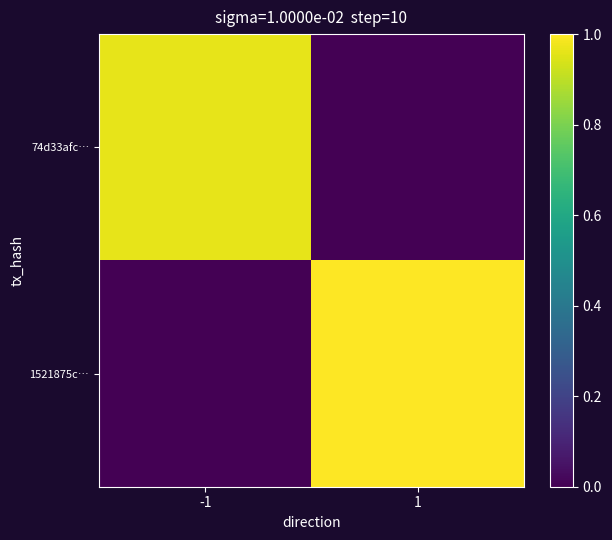

Rank the series by their average value, from lowest to highest.

74d33afc…, 1521875c…